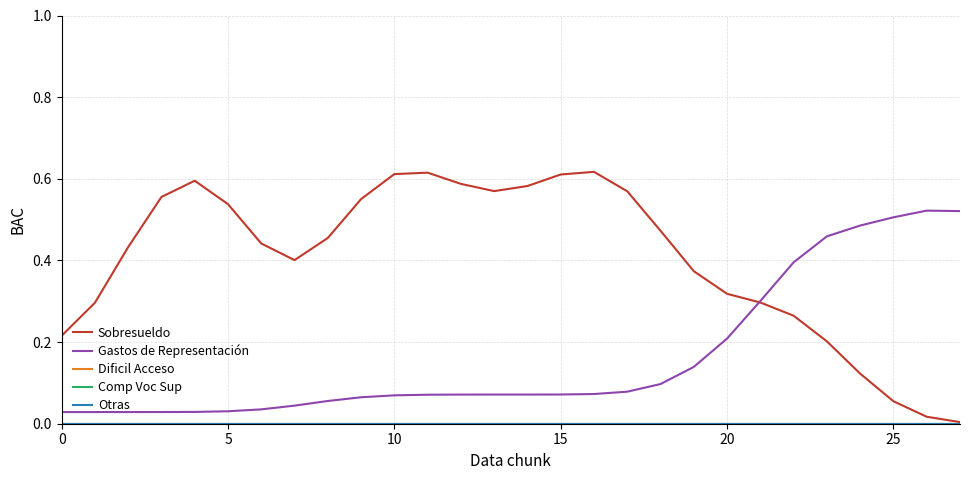

Does the chart have visible grid lines?

Yes